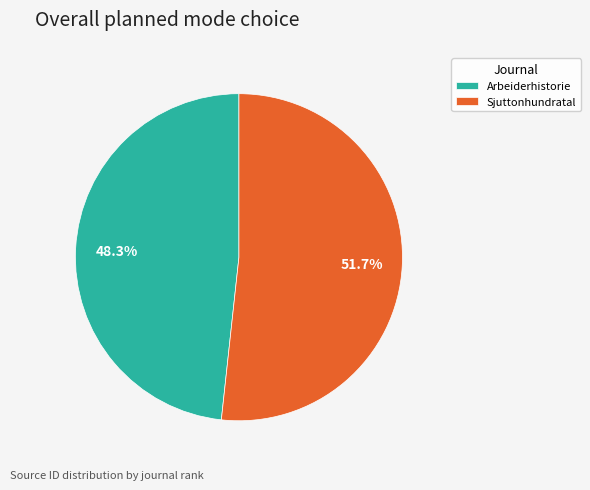

Which has a higher value, Sjuttonhundratal or Arbeiderhistorie?

Sjuttonhundratal